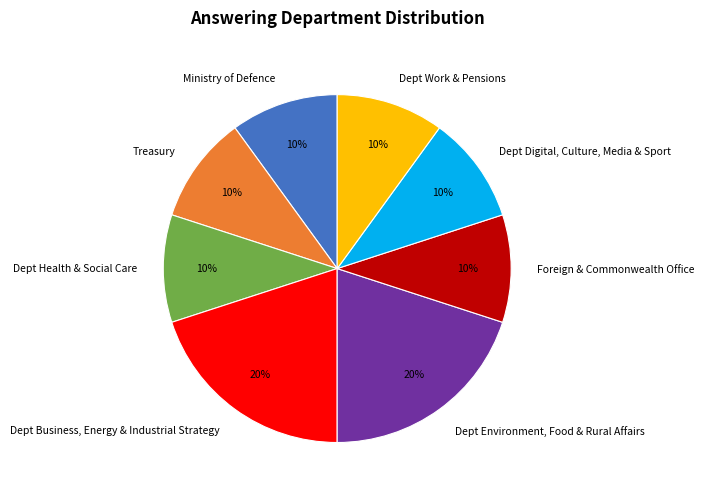

Does any single category account for the majority?

No